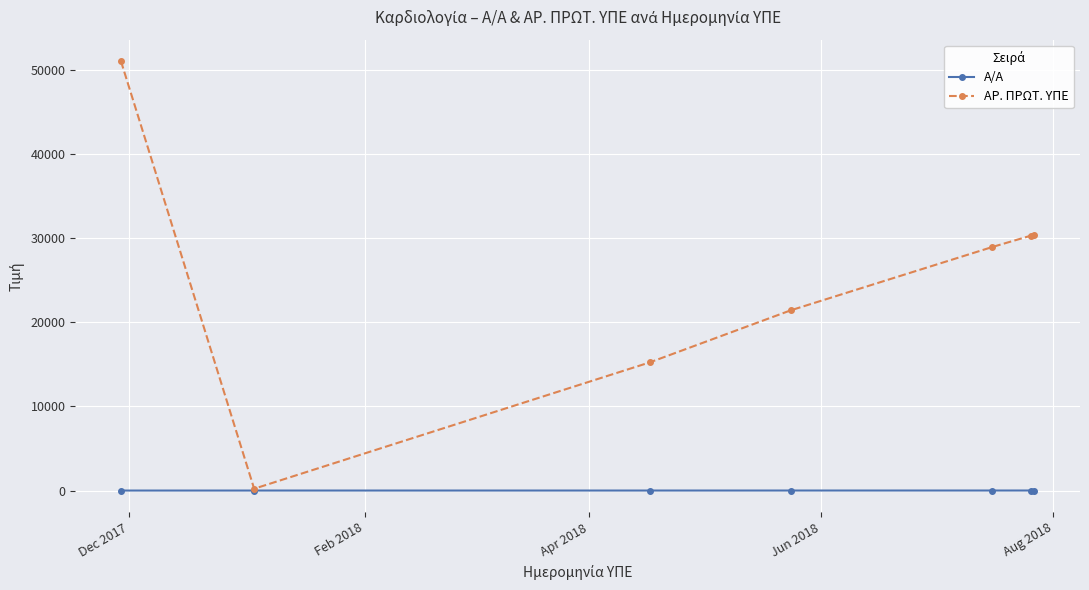

At how many categories does at least one series exceed 3589?

6